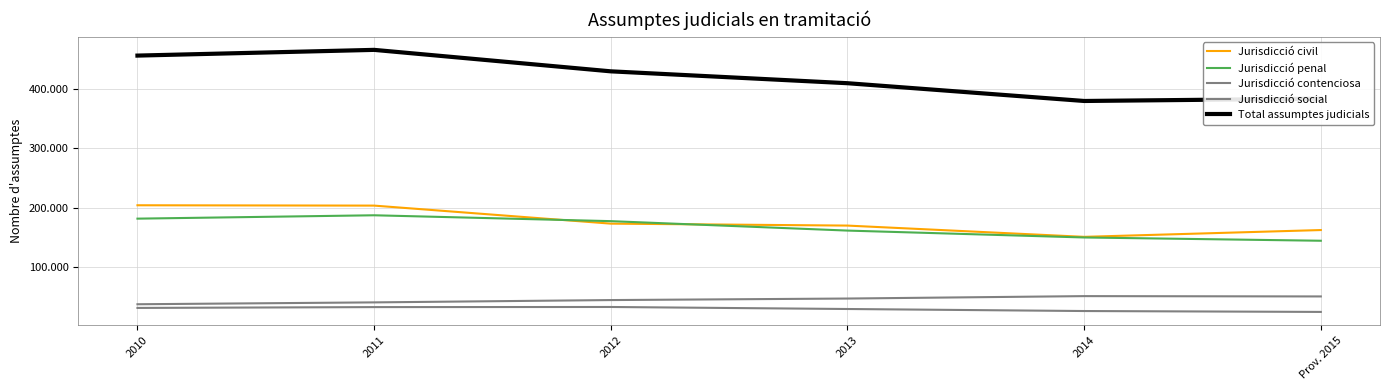

Which category has the lowest value across all series?

Prov. 2015